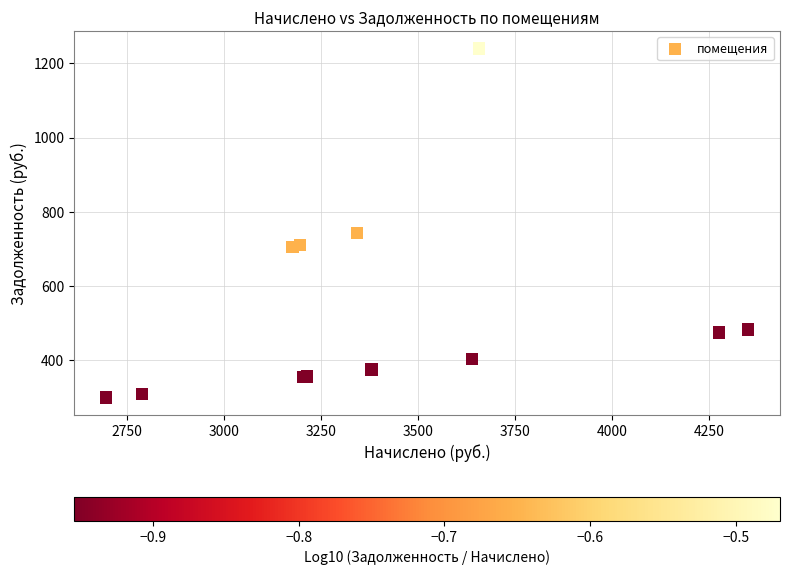

What Y value in the scatter plot is closest to 769?

742.8